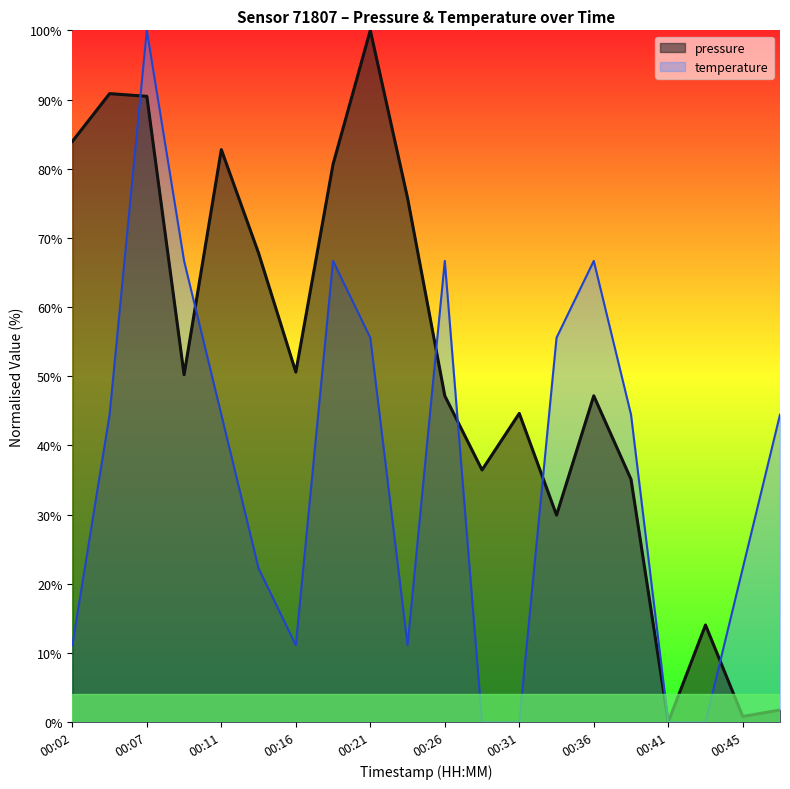

At how many categories does at least one series exceed 13?

19